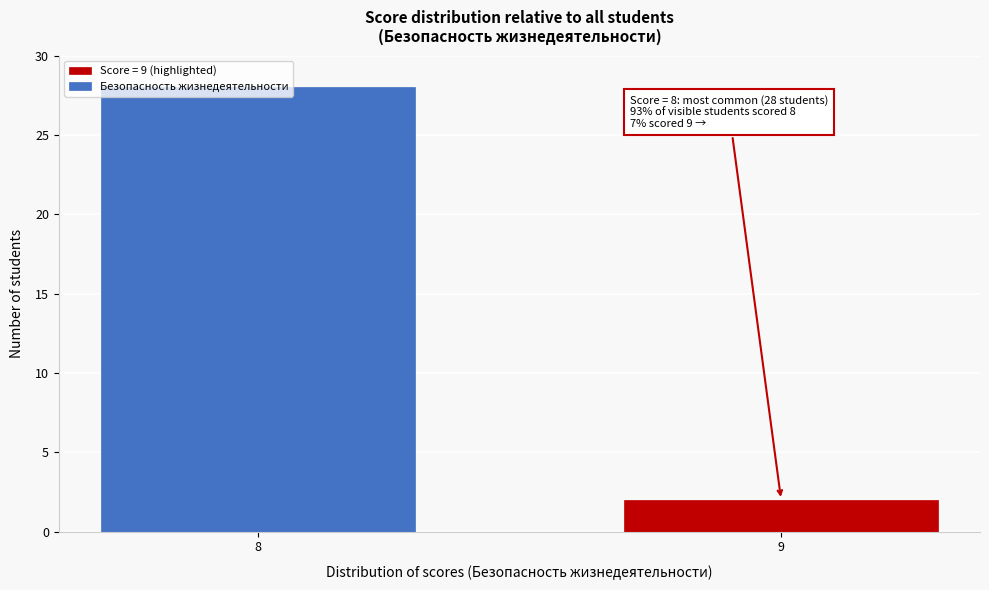

At which category does the chart reach its peak across all series?

8